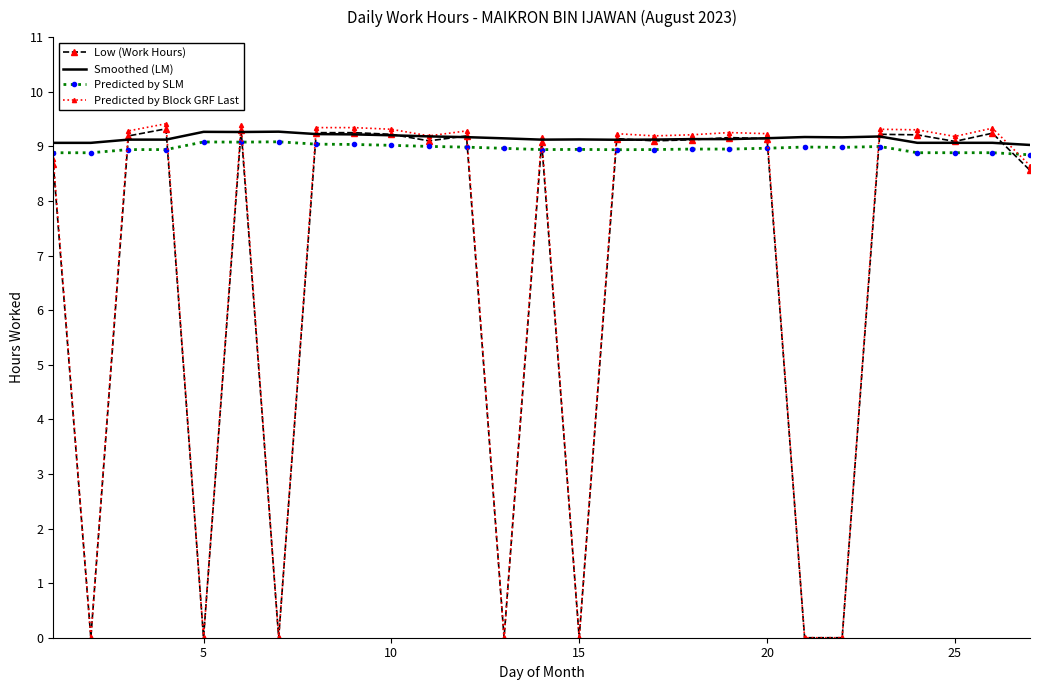

How many intersections are there between Predicted by SLM and Low (Work Hours)?

12